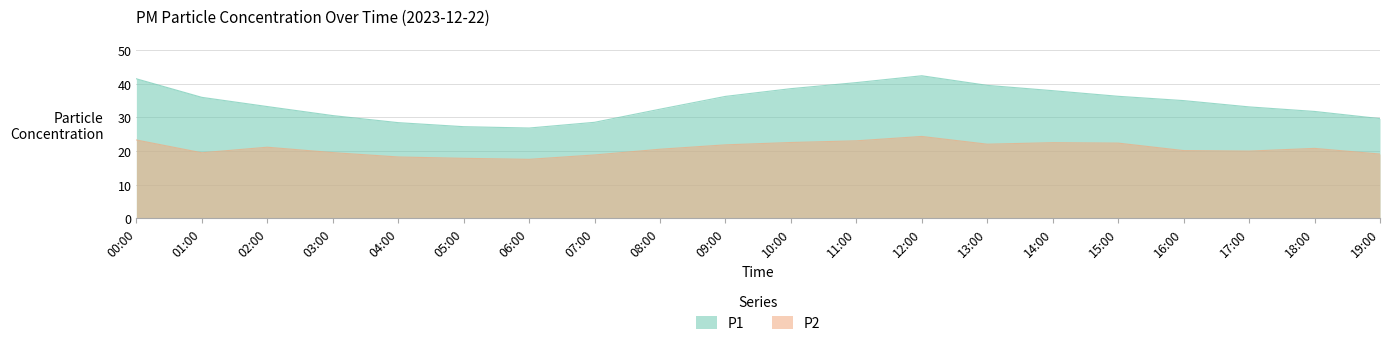

How many lines are shown in the chart?

2